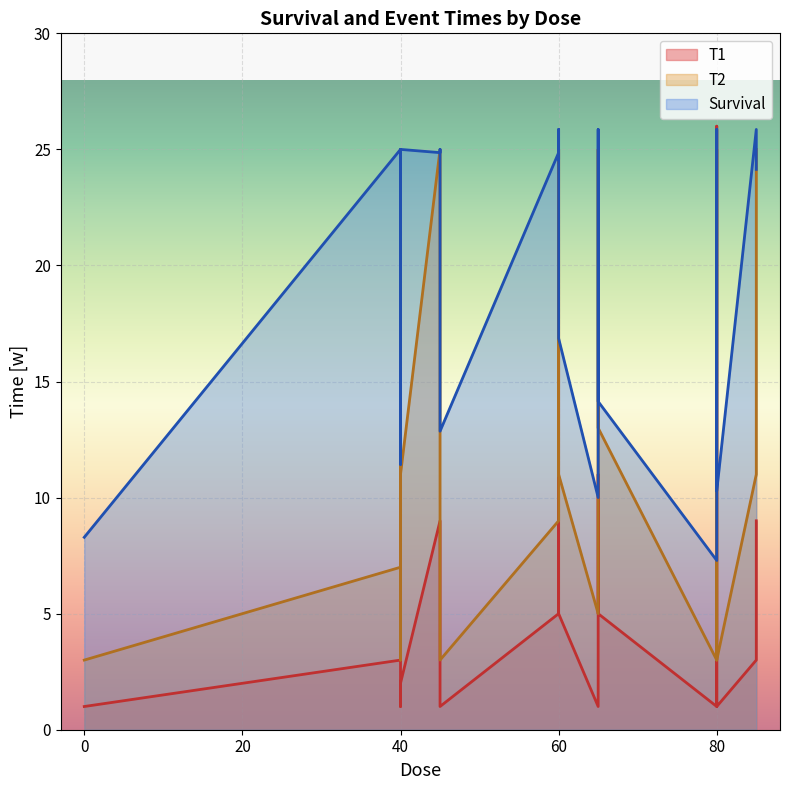

True or false: Survival has a value of 25.0 at 40.

True